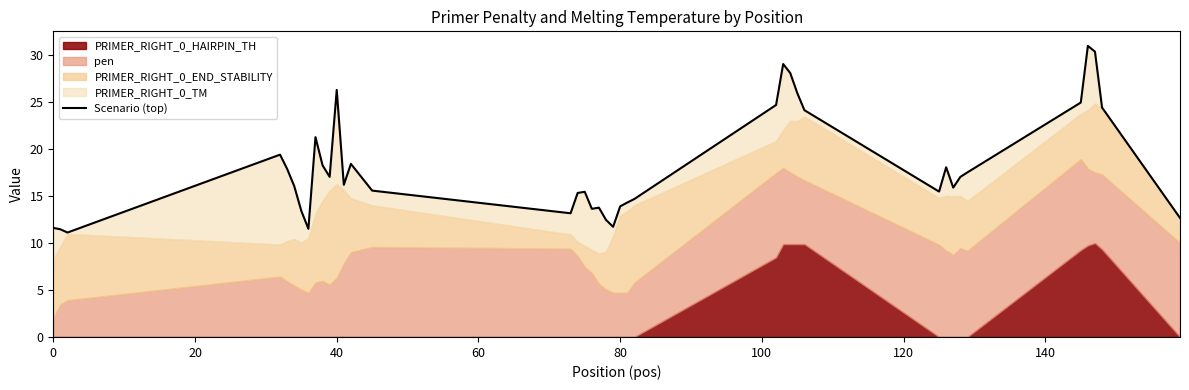

Does the chart display data point markers on the line(s)?

No